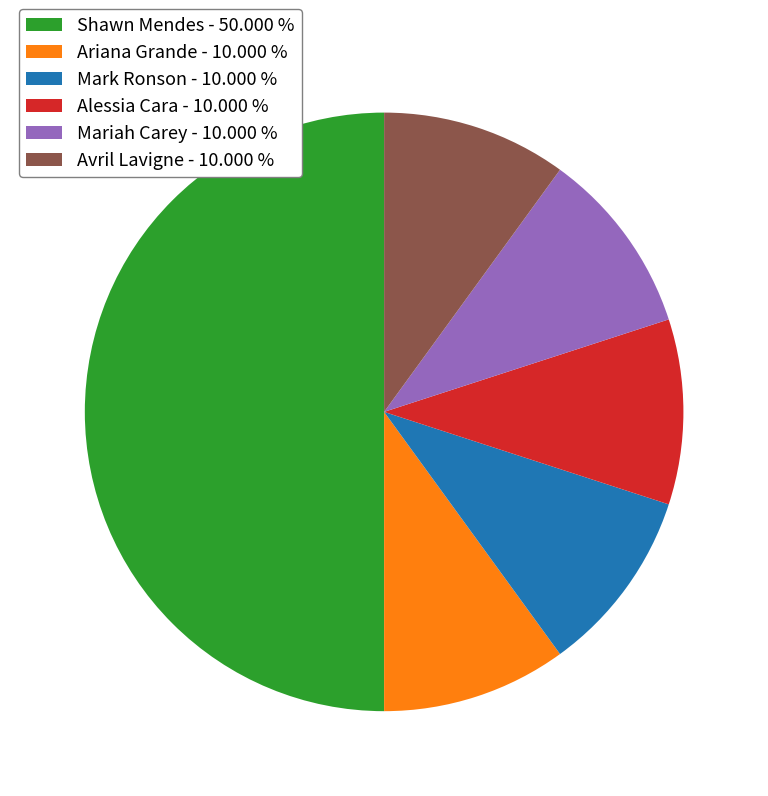

Is Mark Ronson - 10.000 % the majority of the pie?

No